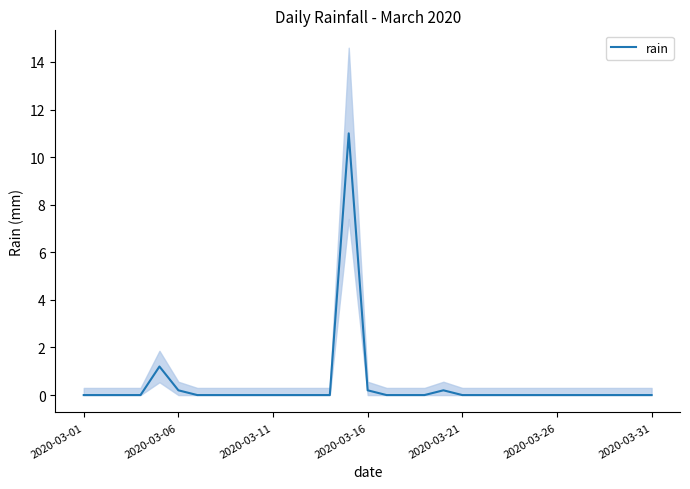

How many points are higher than both their immediate neighbors (excluding endpoints)?

3